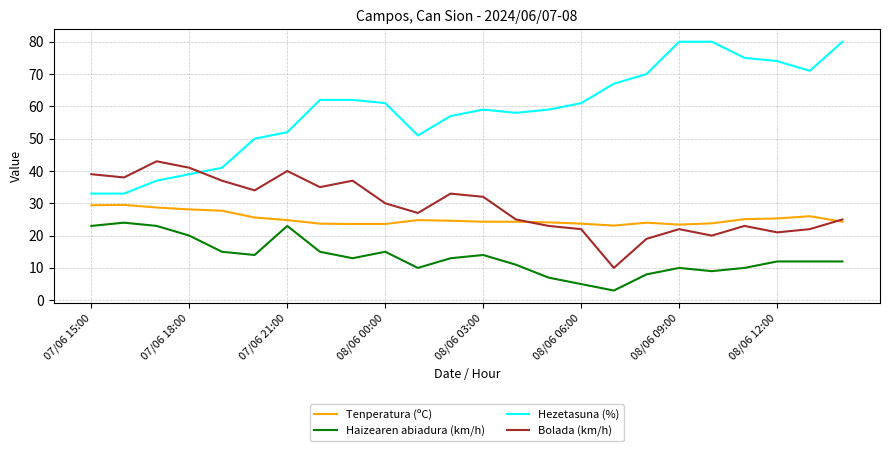

Which series has the widest spread of values?

Hezetasuna (%)